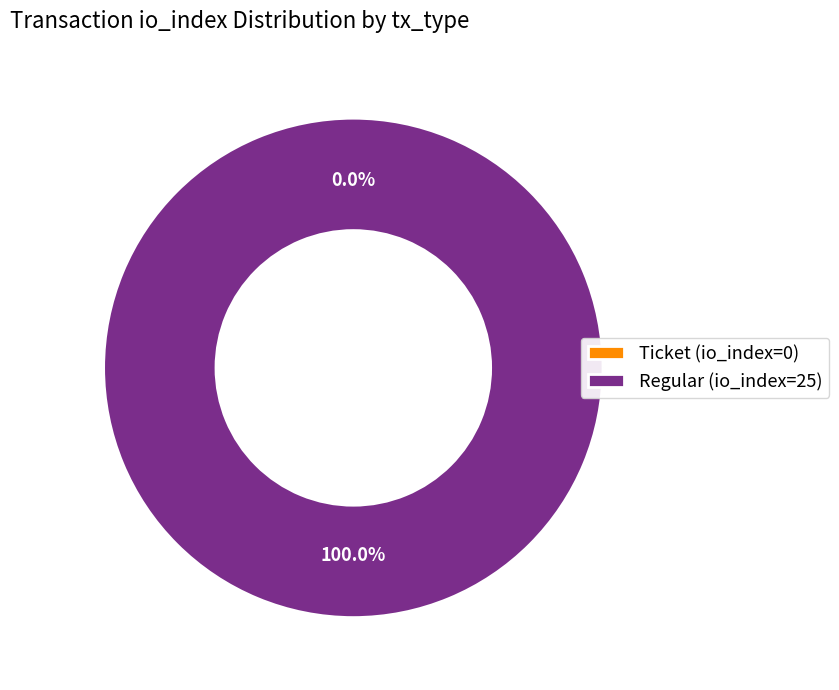

How many slices are in this pie chart?

2